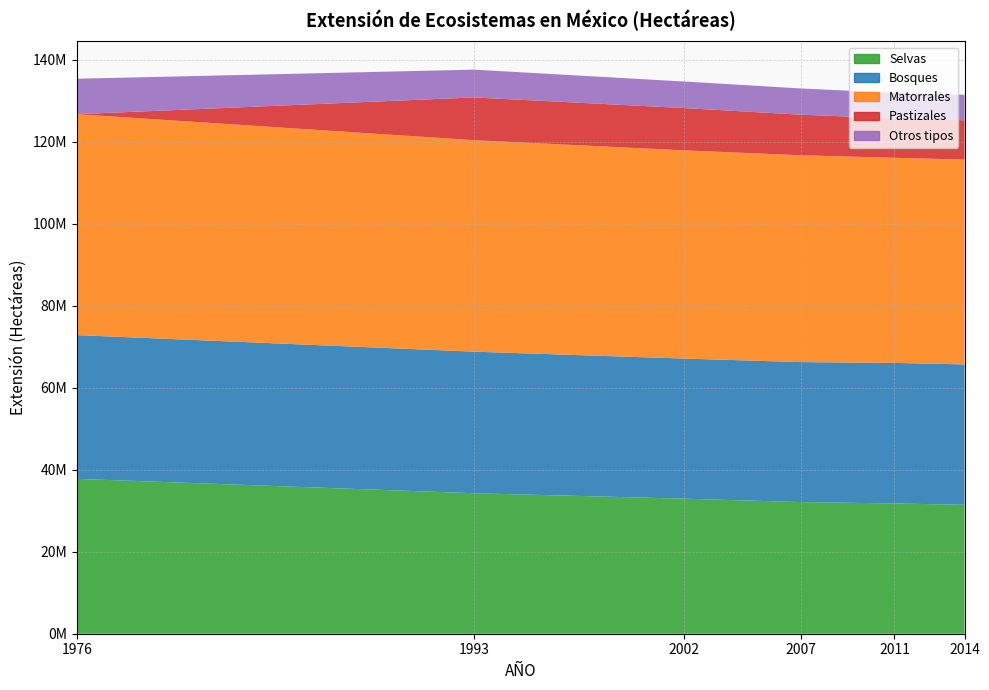

Reading right to left, extract all data points from this chart.

Selvas: 31441420	31775559	32101988	32937296	34264490	37772298
Bosques: 34240266	34274101	34142463	34166446	34525283	35062148
Matorrales: 49955869	50028120	50444636	50782464	51578697	53874823
Pastizales: 9596140	9610499	9896425	10315818	10429438	0
Otros tipos: 6207654	6223513	6395035	6473339	6772603	8644581